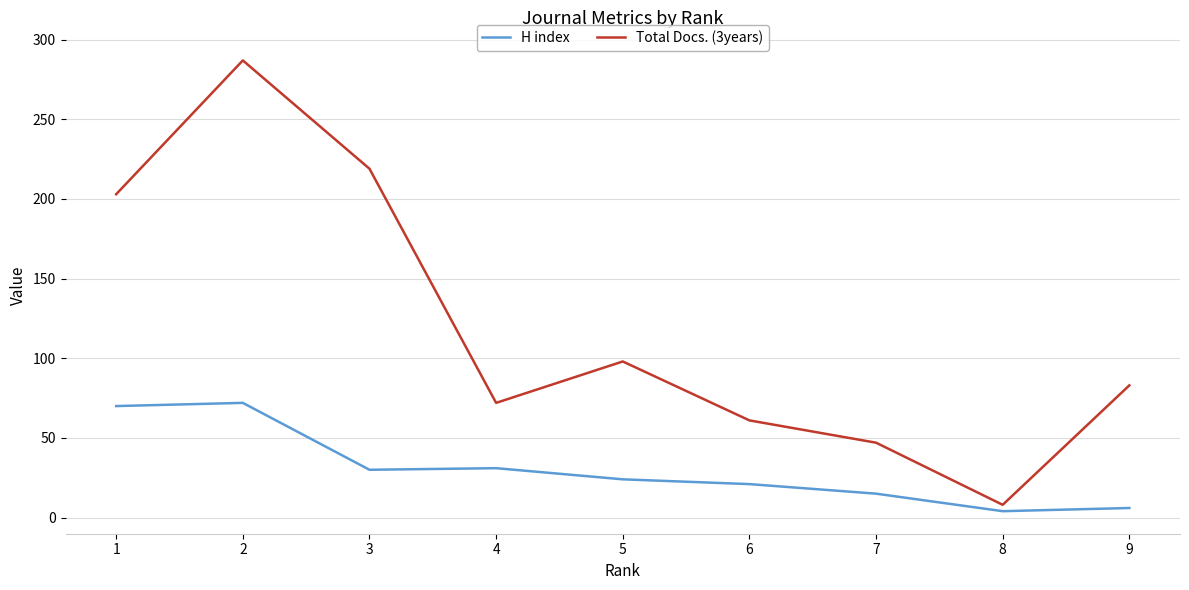

The value of Total Docs. (3years) at 1 is 203. True or false?

True